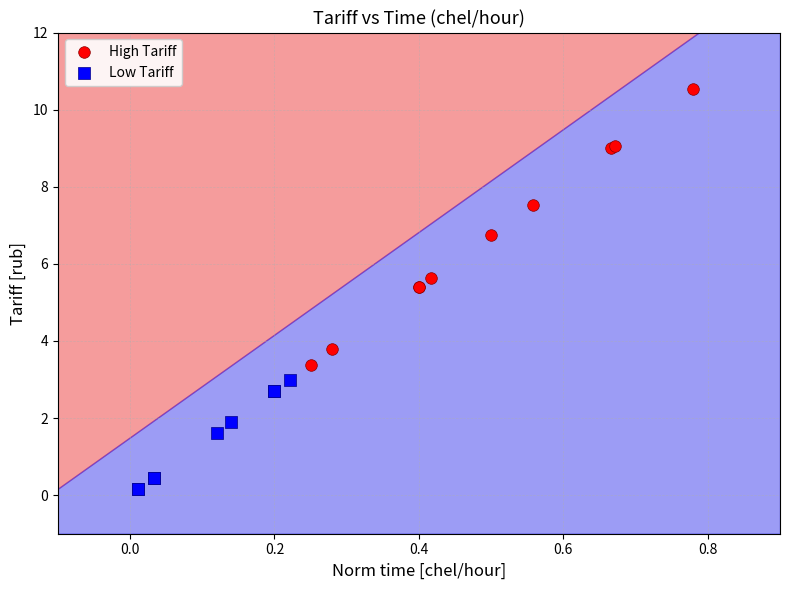

Which series has the largest Y range (max minus min)?

High Tariff